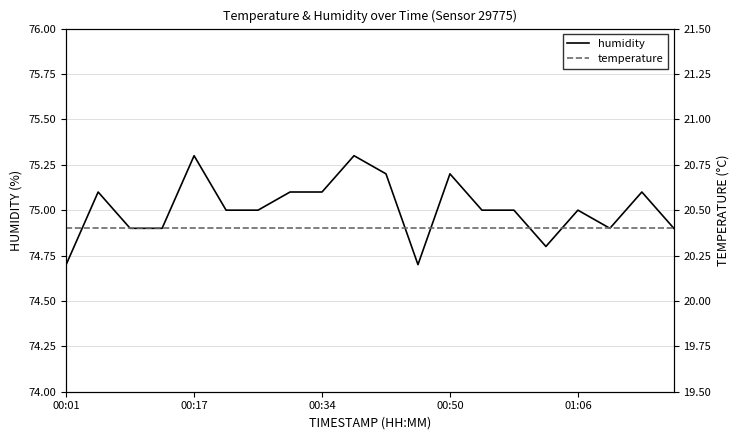

The humidity series shows 75.0 at 01:06. True or false?

True